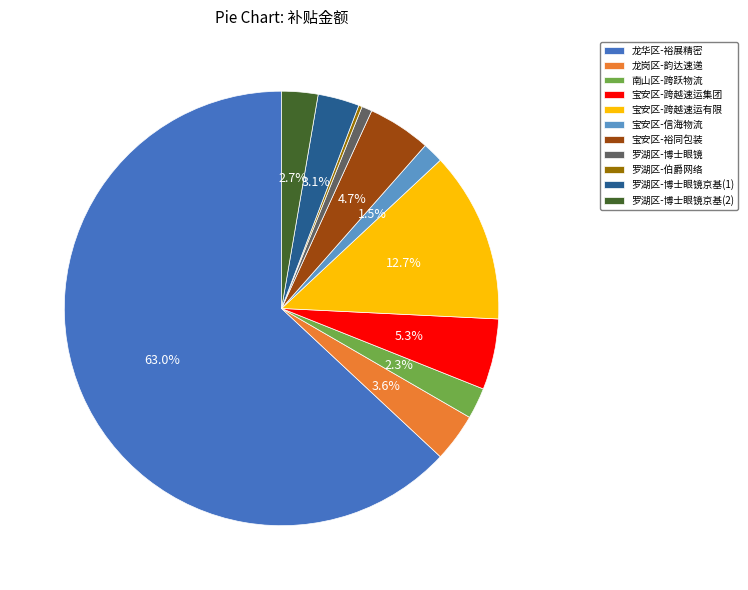

How much of the chart is everything except 宝安区-裕同包装?

95.3%